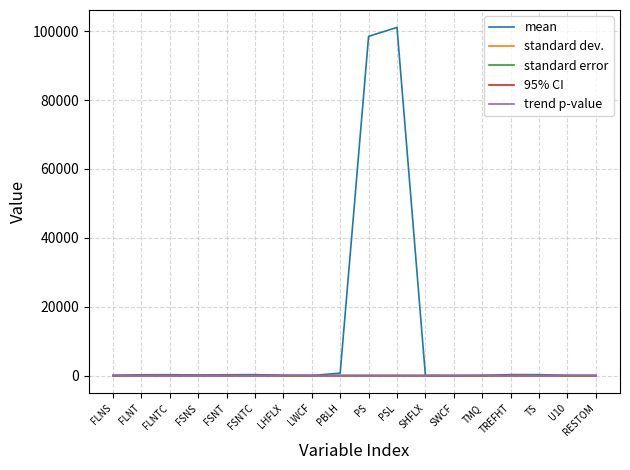

What is the total value across all series at FSNTC?

286.9